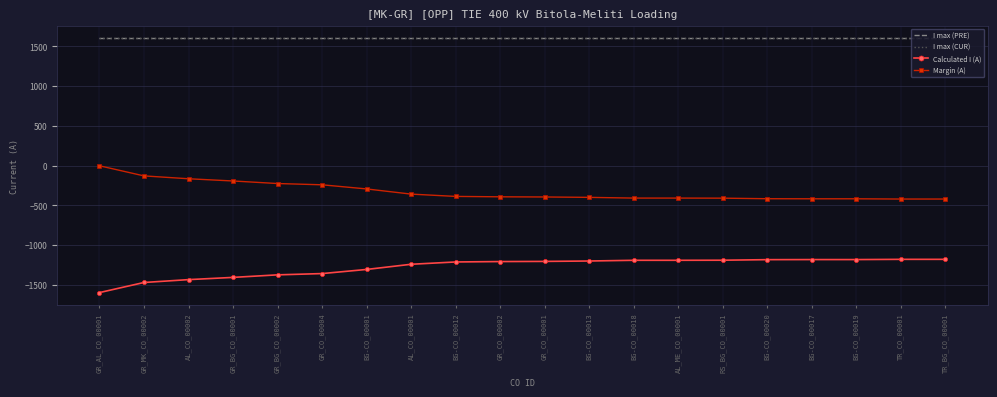

Which series has the widest spread of values?

Calculated I (A)